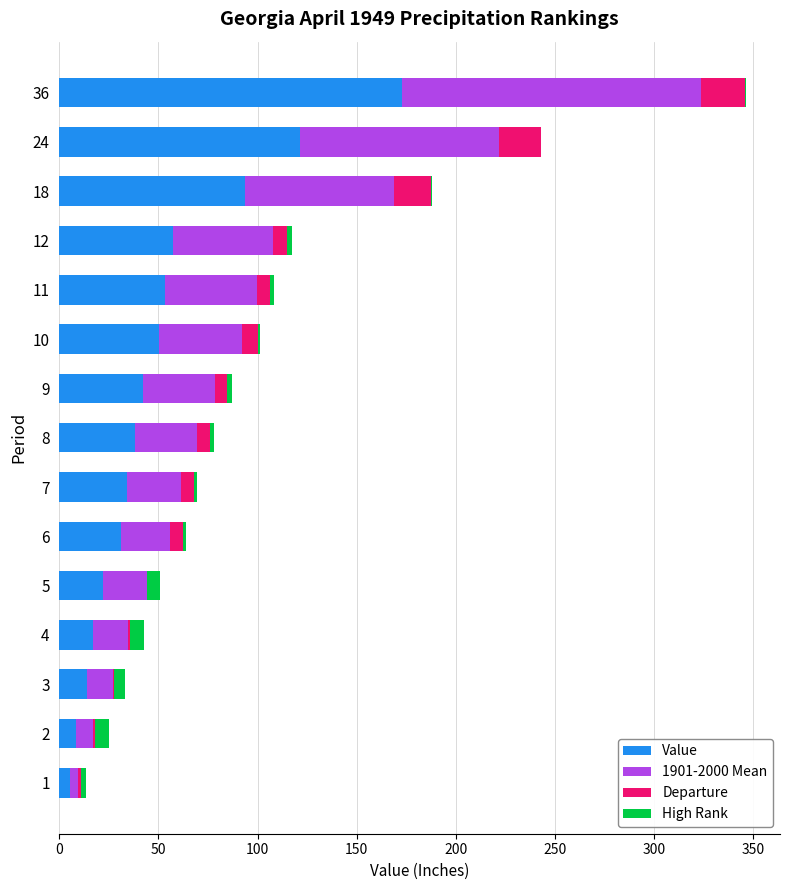

At which category is the sum across all series the highest?

36